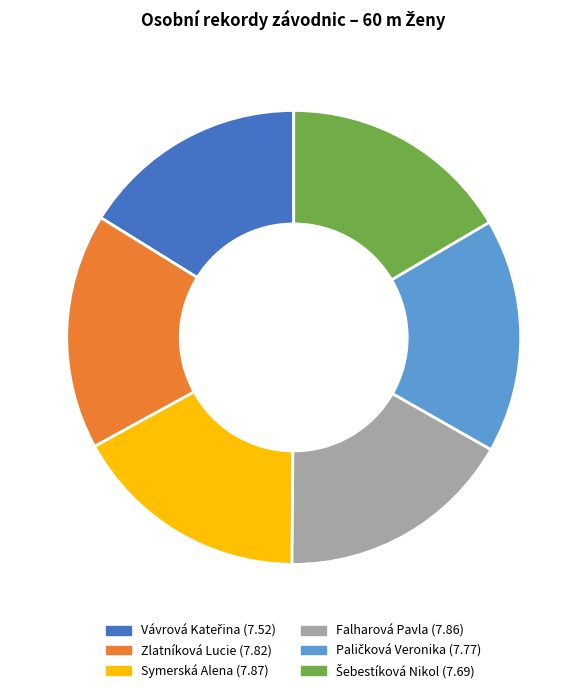

Approximately how many times larger is the value at Falharová Pavla compared to Zlatníková Lucie?

1.0